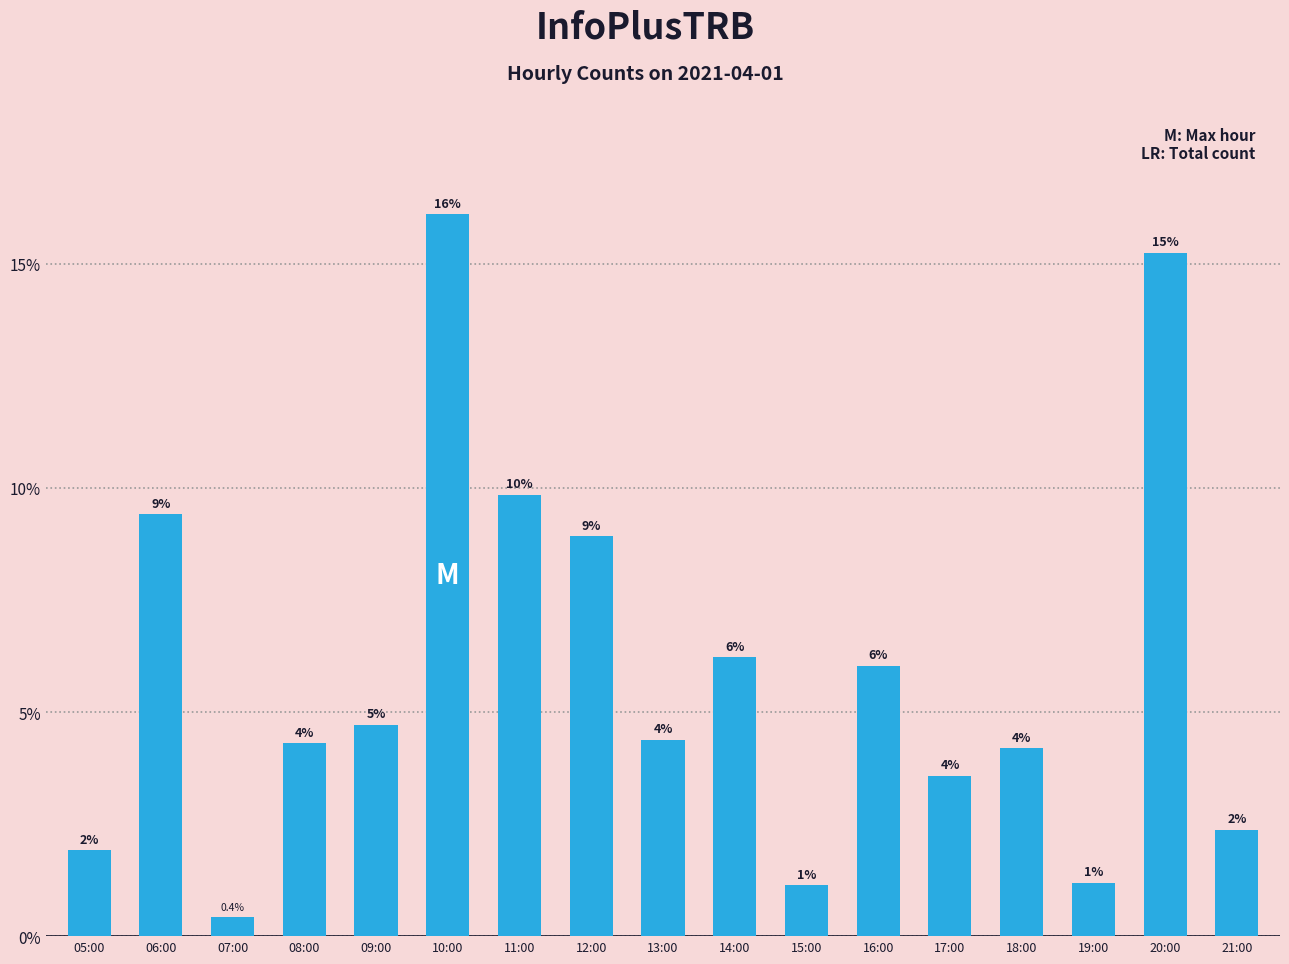

What is the average value?

0.1